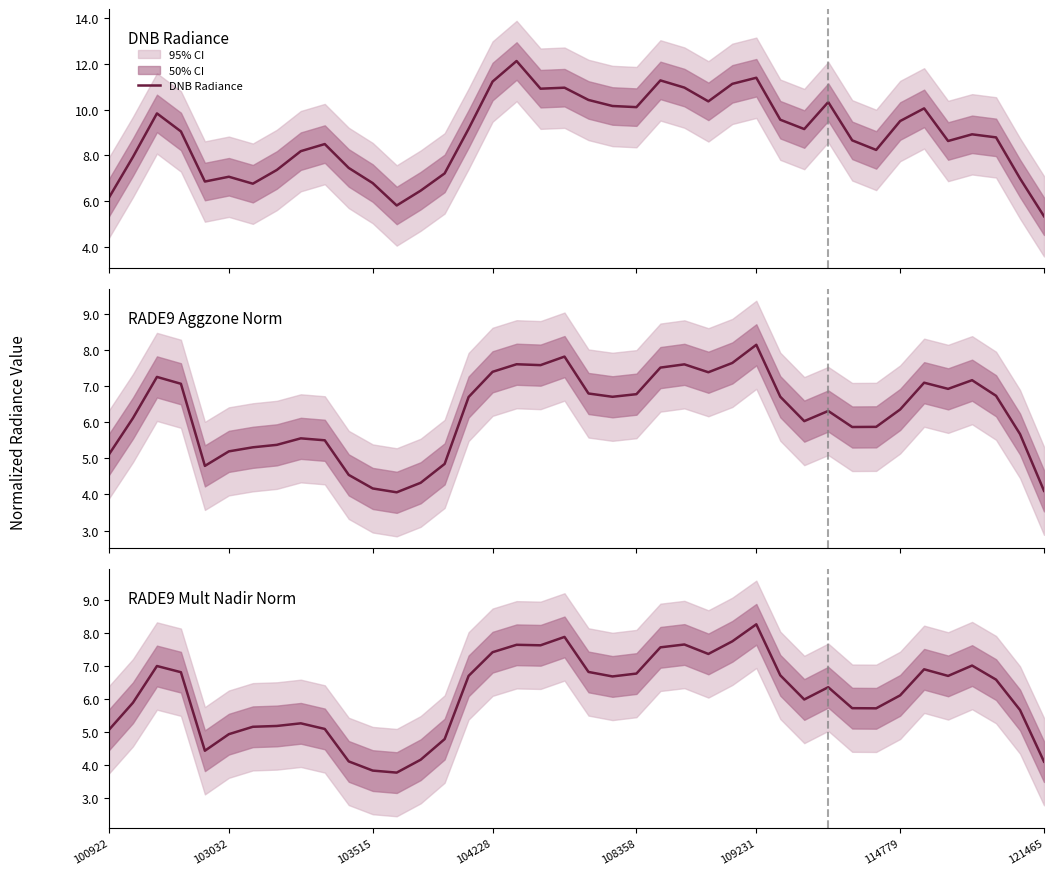

What is the label of the 38th point from the left?

37